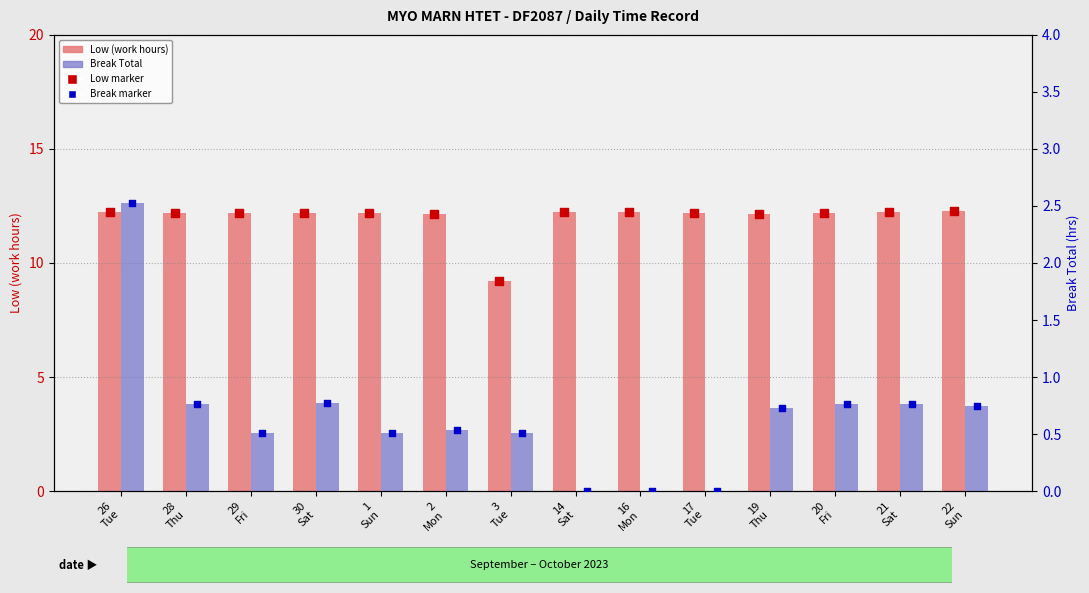

Which series reaches the minimum Y coordinate?

Break Total